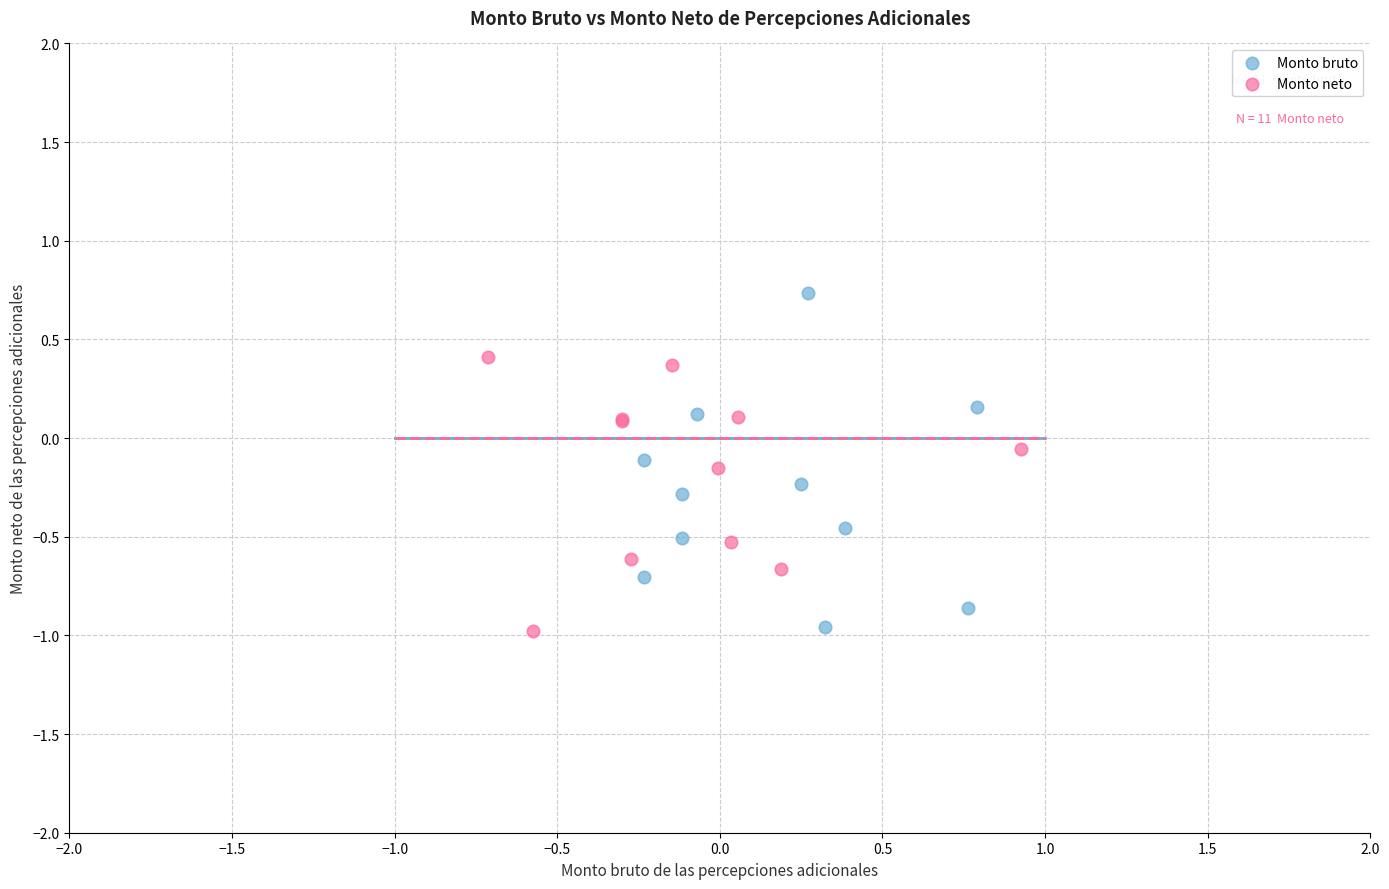

Which series has the widest spread of Y values?

Monto bruto